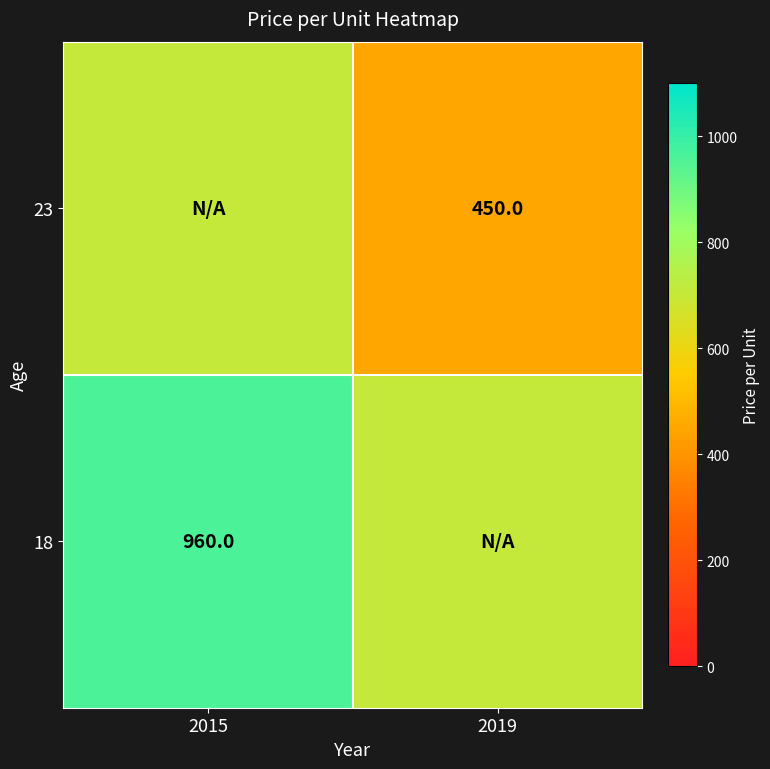

At how many categories does at least one series exceed 875?

1